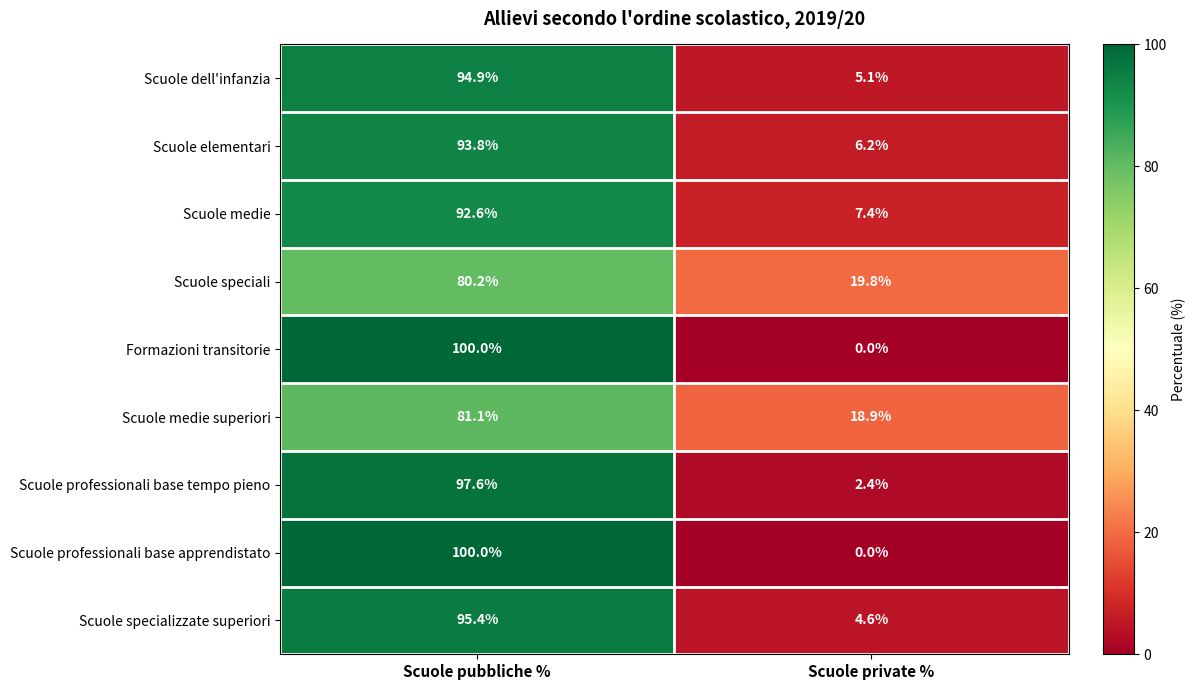

Reading right to left, extract all data points from this chart.

Scuole dell'infanzia: Scuole private %=5.1	Scuole pubbliche %=94.9
Scuole elementari: Scuole private %=6.2	Scuole pubbliche %=93.8
Scuole medie: Scuole private %=7.4	Scuole pubbliche %=92.6
Scuole speciali: Scuole private %=19.8	Scuole pubbliche %=80.2
Formazioni transitorie: Scuole private %=0.0	Scuole pubbliche %=100.0
Scuole medie superiori: Scuole private %=18.9	Scuole pubbliche %=81.1
Scuole professionali base tempo pieno: Scuole private %=2.4	Scuole pubbliche %=97.6
Scuole professionali base apprendistato: Scuole private %=0.0	Scuole pubbliche %=100.0
Scuole specializzate superiori: Scuole private %=4.6	Scuole pubbliche %=95.4